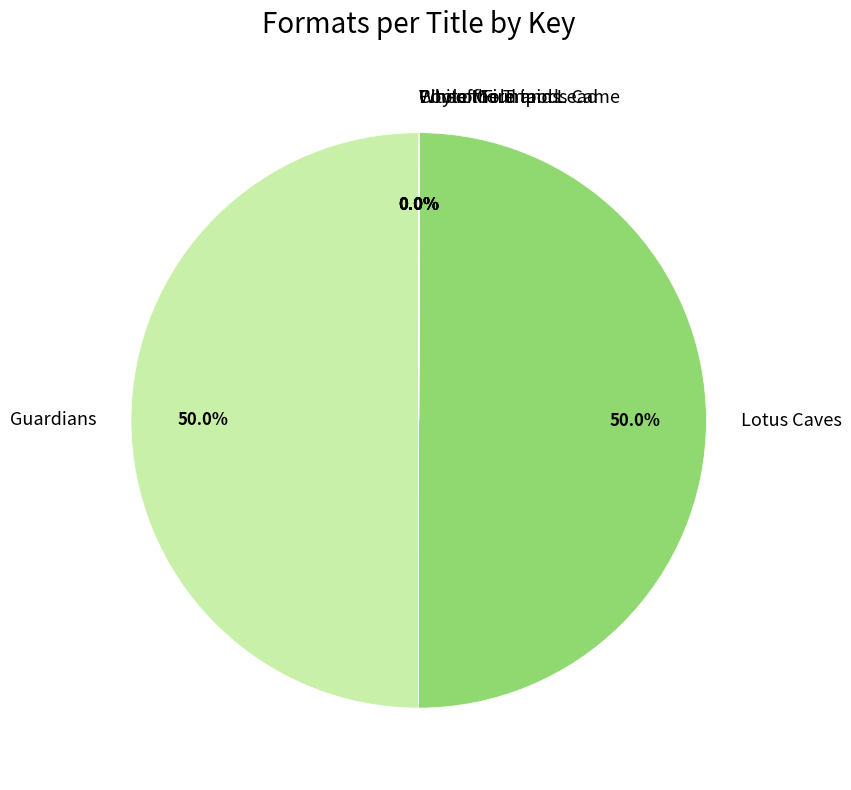

What percentage is NOT represented by Guardians?

50.0%